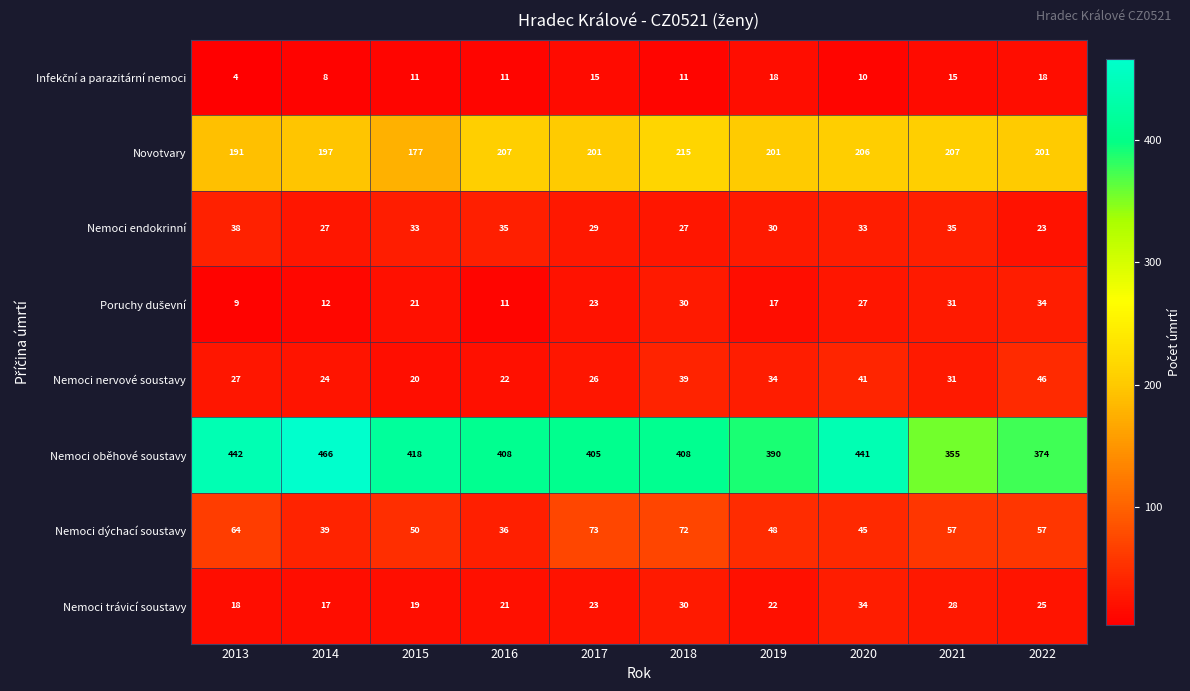

Between 2015 and 2018, which series saw the biggest shift?

Novotvary